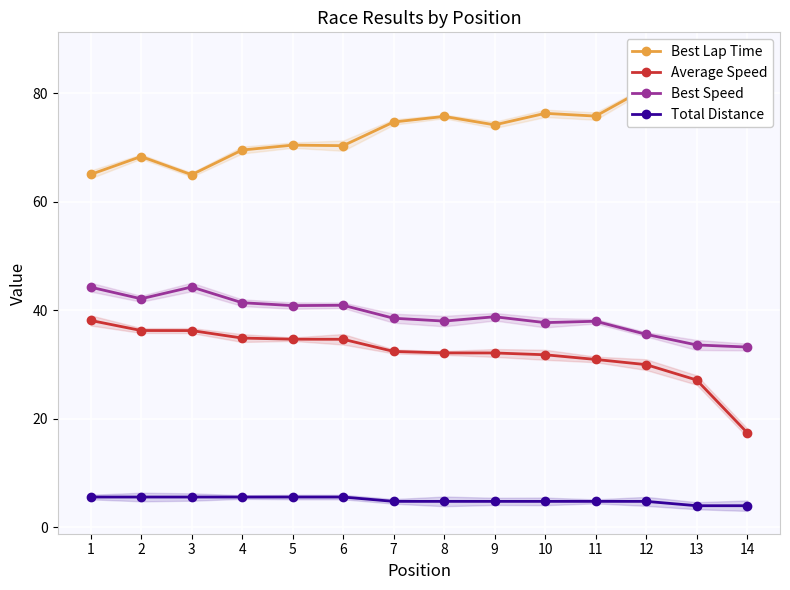

At 4, list the series in order from smallest to largest.

Total Distance, Average Speed, Best Speed, Best Lap Time